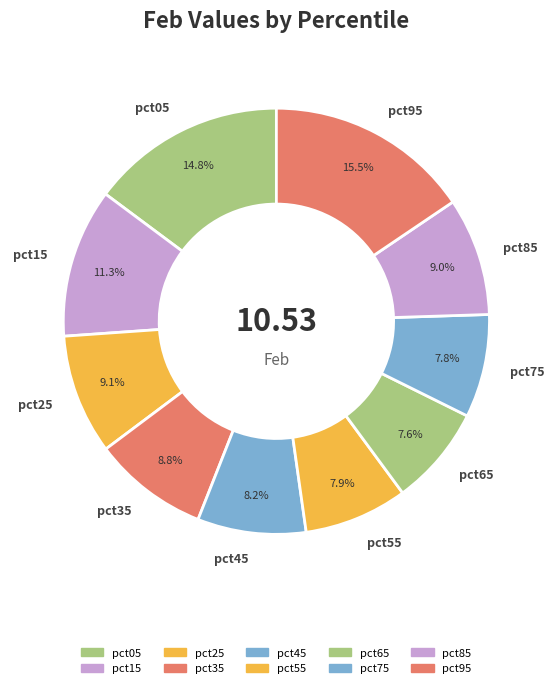

To the nearest percent, what is the combined percentage of pct15 and pct35?

20%